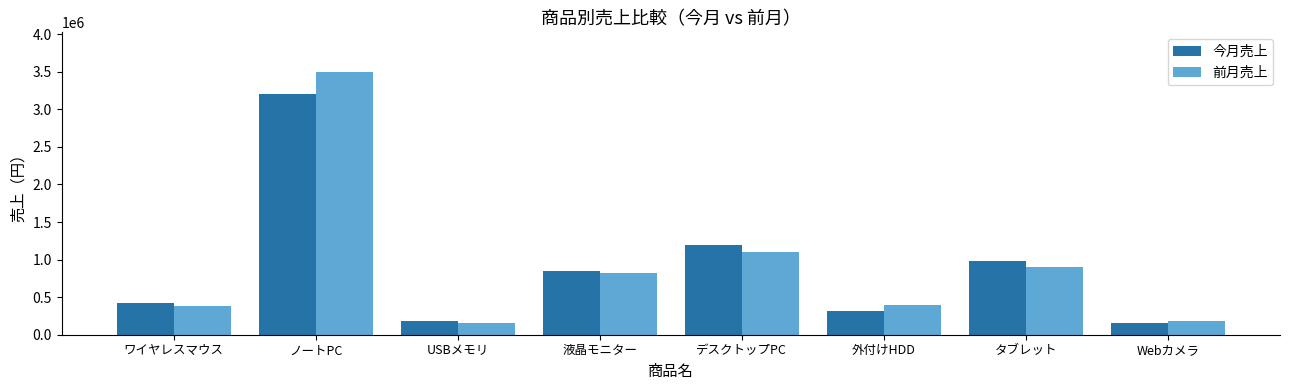

Rank the series by their maximum value, from highest to lowest.

前月売上, 今月売上